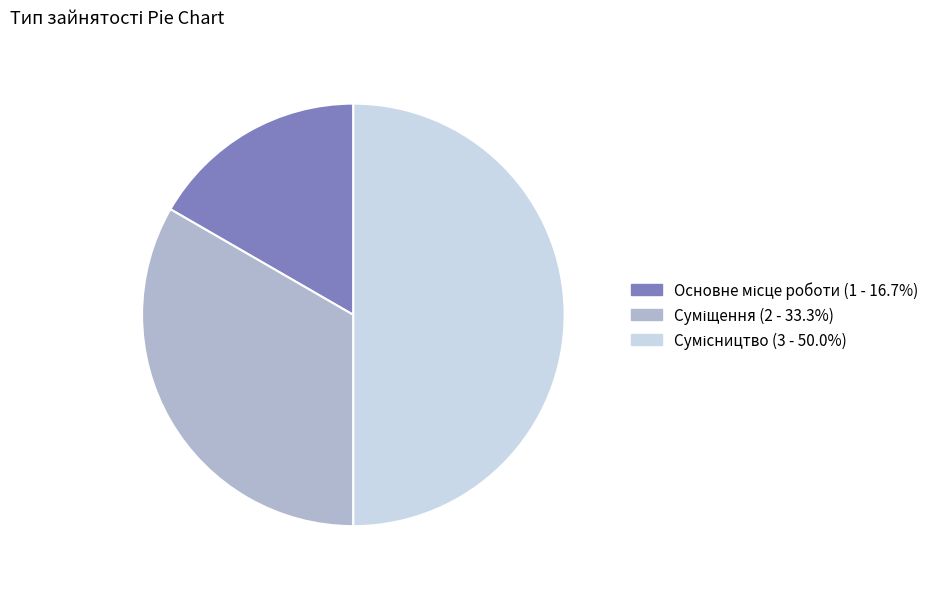

Is there a majority slice in this chart?

No